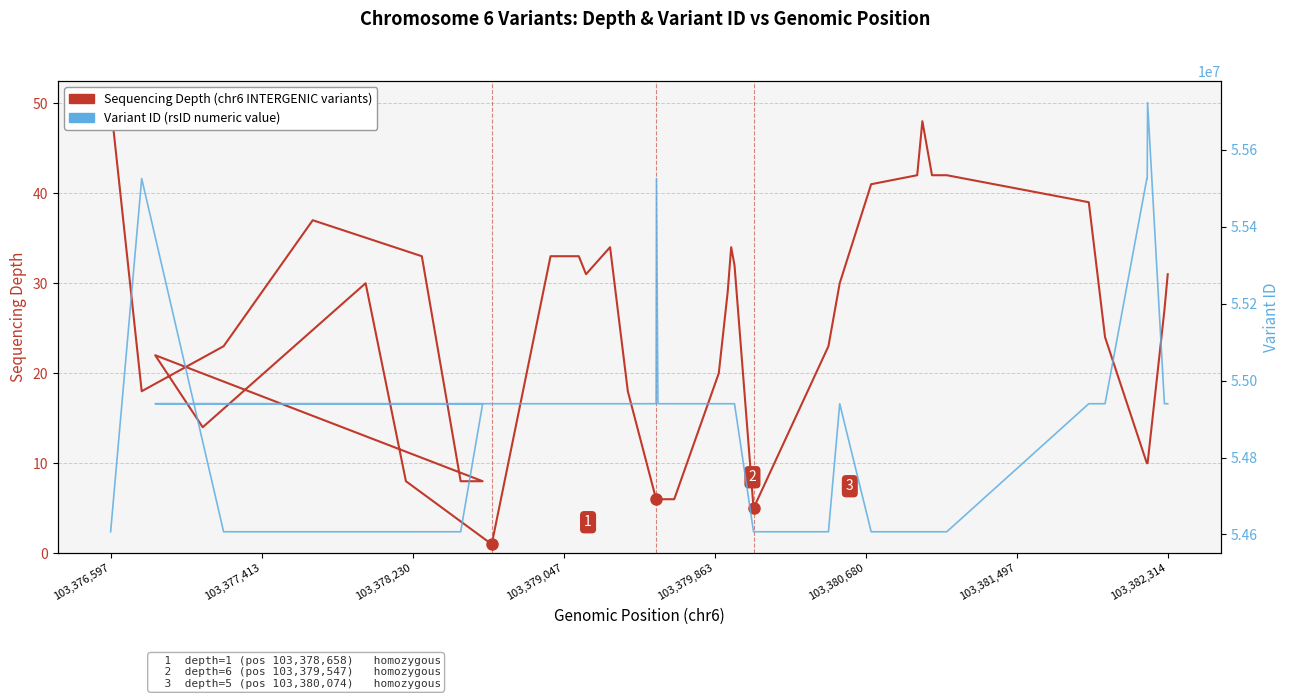

True or false: Variant ID and Sequencing Depth (chr6 variants) cross at least once.

False